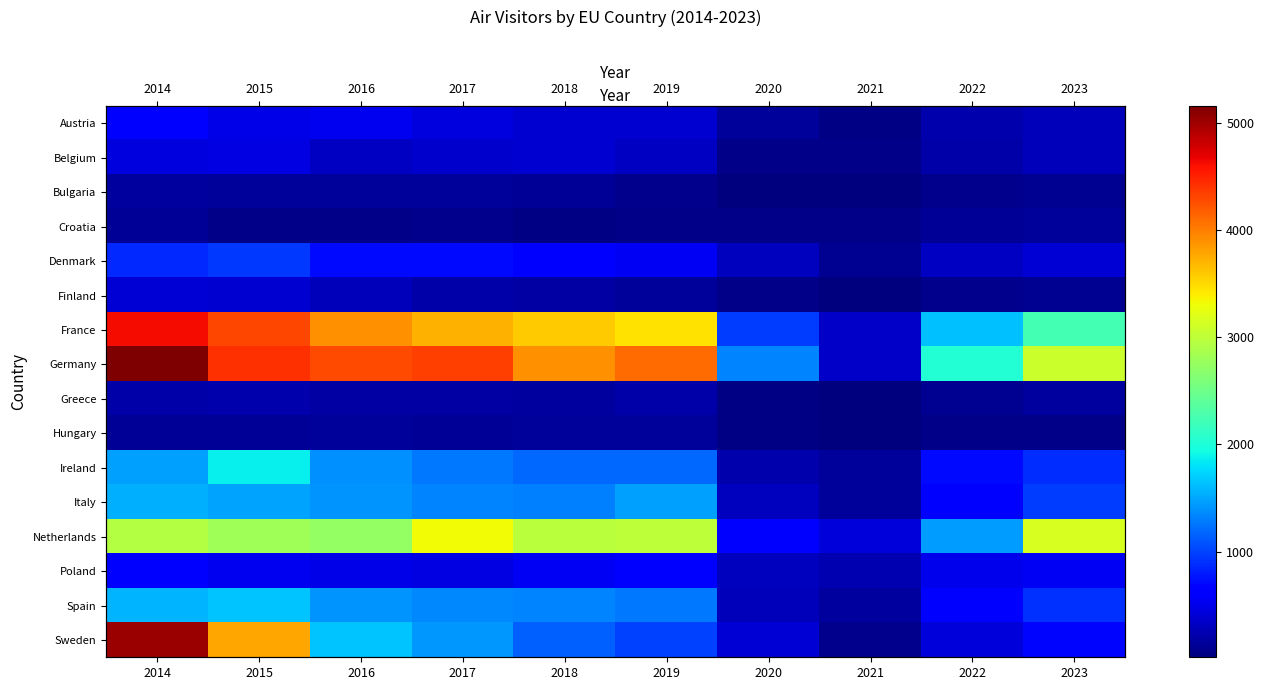

What is the maximum value for Bulgaria?

164